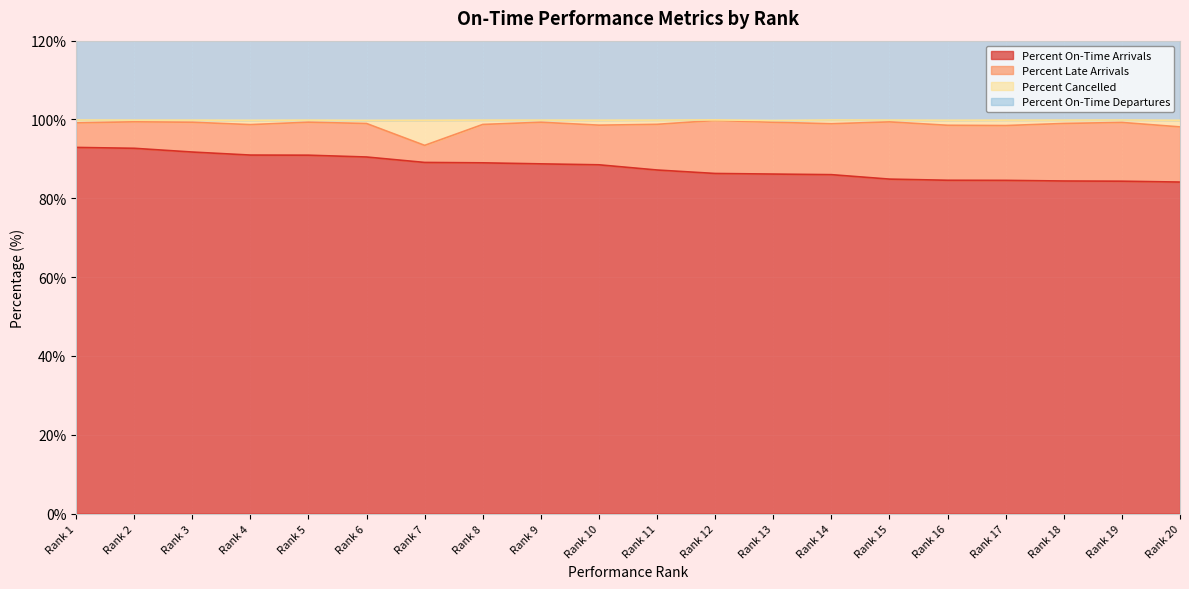

At which category is the sum across all series the highest?

Rank 1